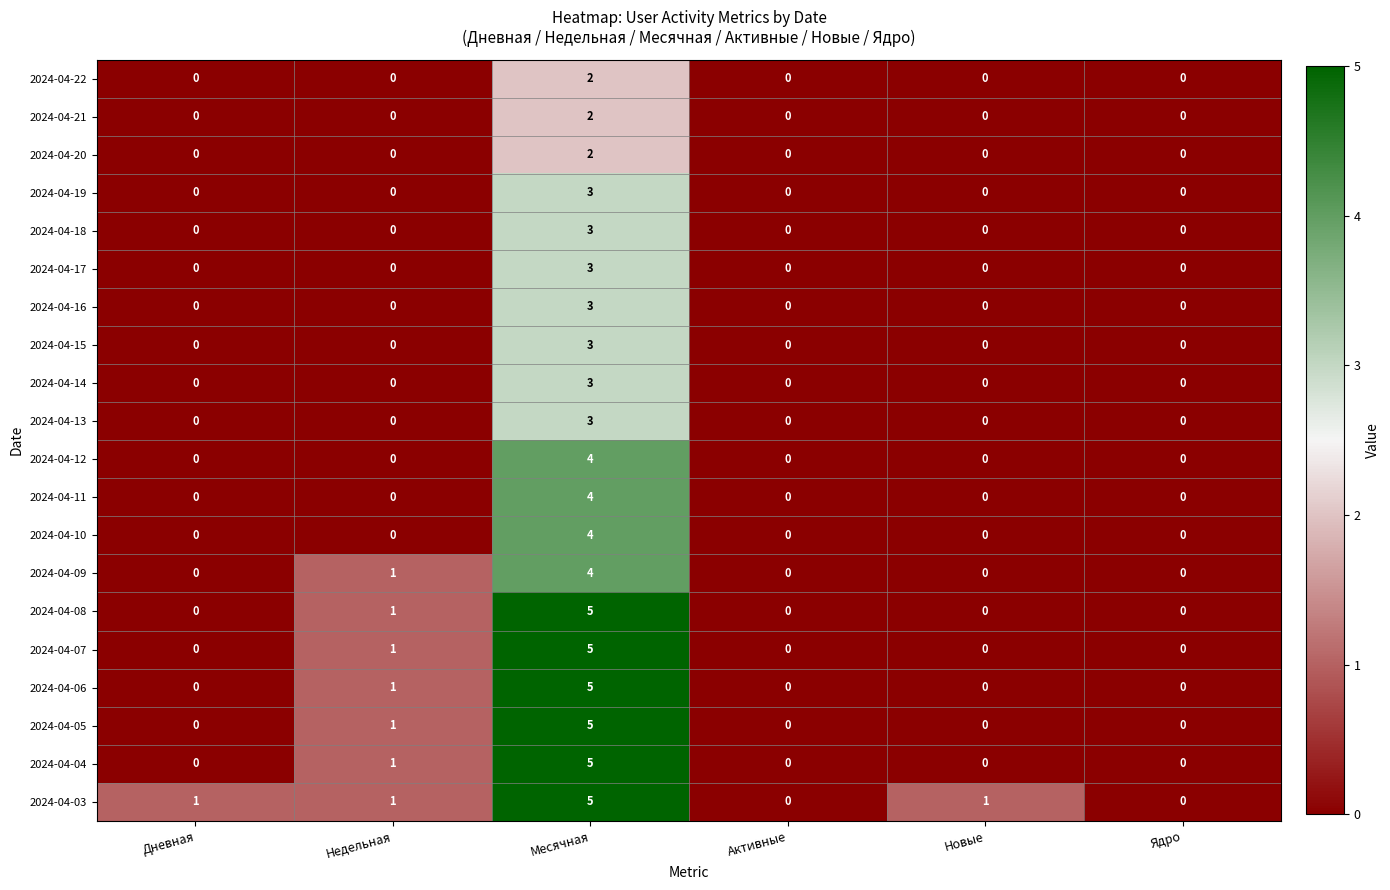

How many 2024-04-12 values are between 0 and 1?

5